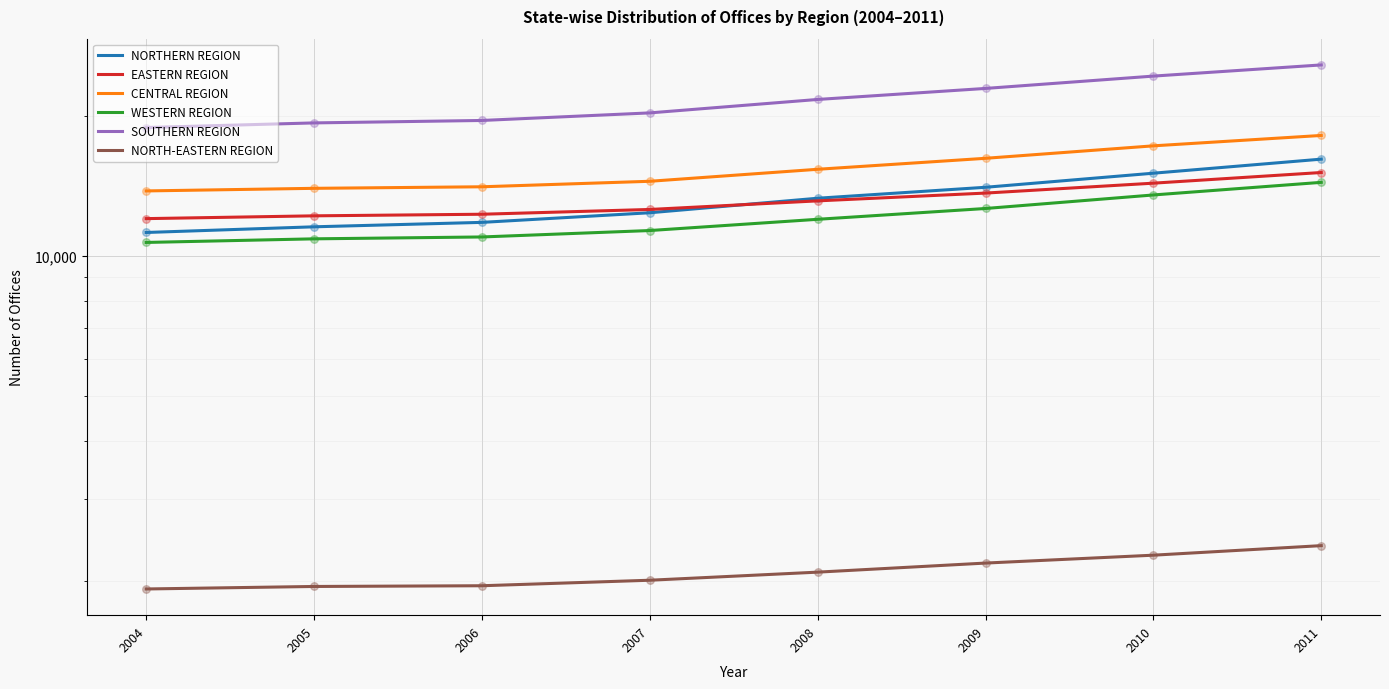

At how many categories does at least one series exceed 15950?

8